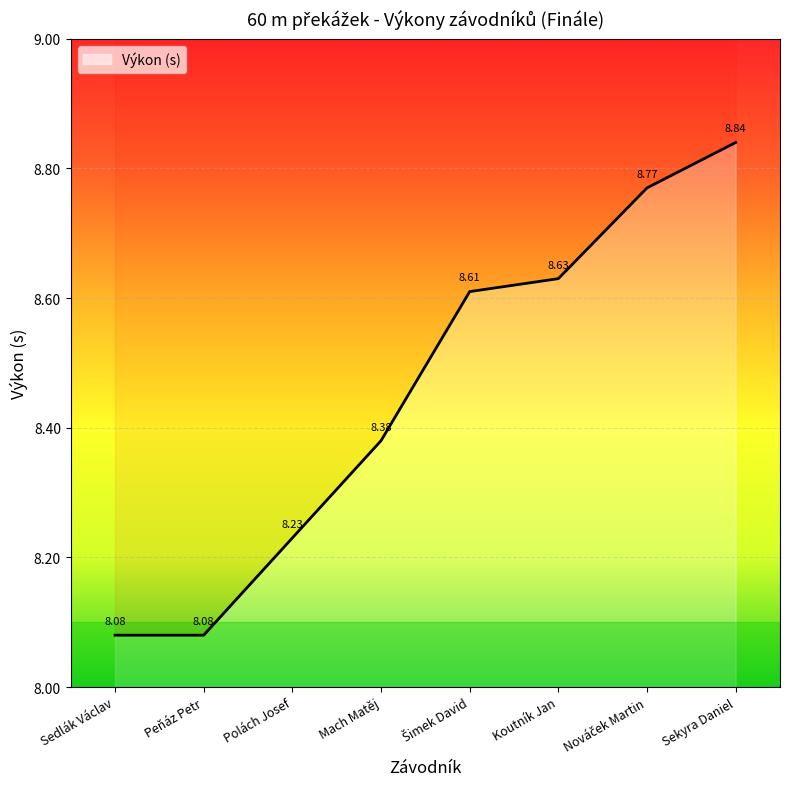

Rank the categories by value from lowest to highest.

Sedlák Václav, Peňáz Petr, Polách Josef, Mach Matěj, Šimek David, Koutník Jan, Nováček Martin, Sekyra Daniel